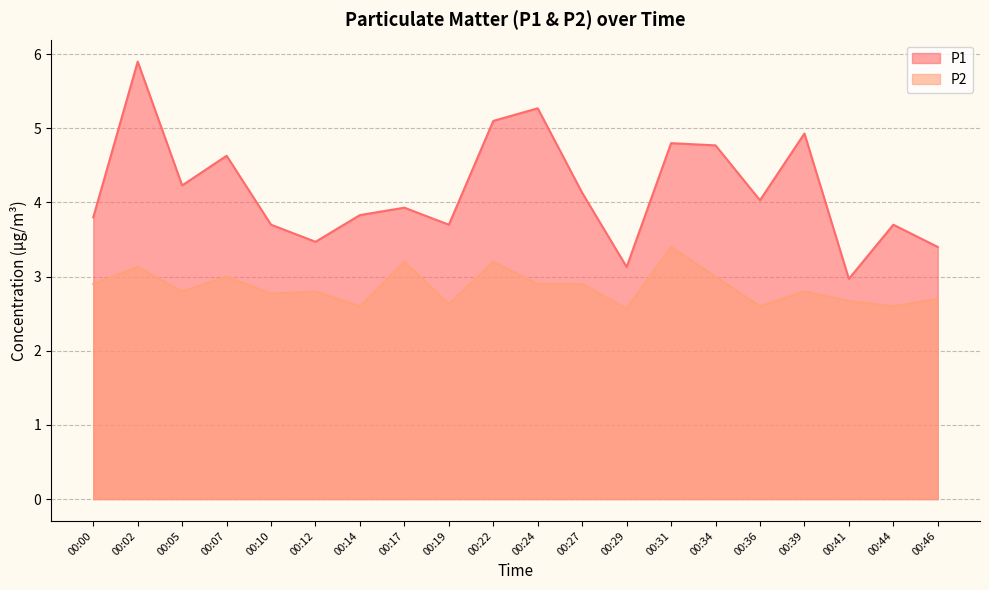

The P2 series shows 0.7 at 00:12. True or false?

False